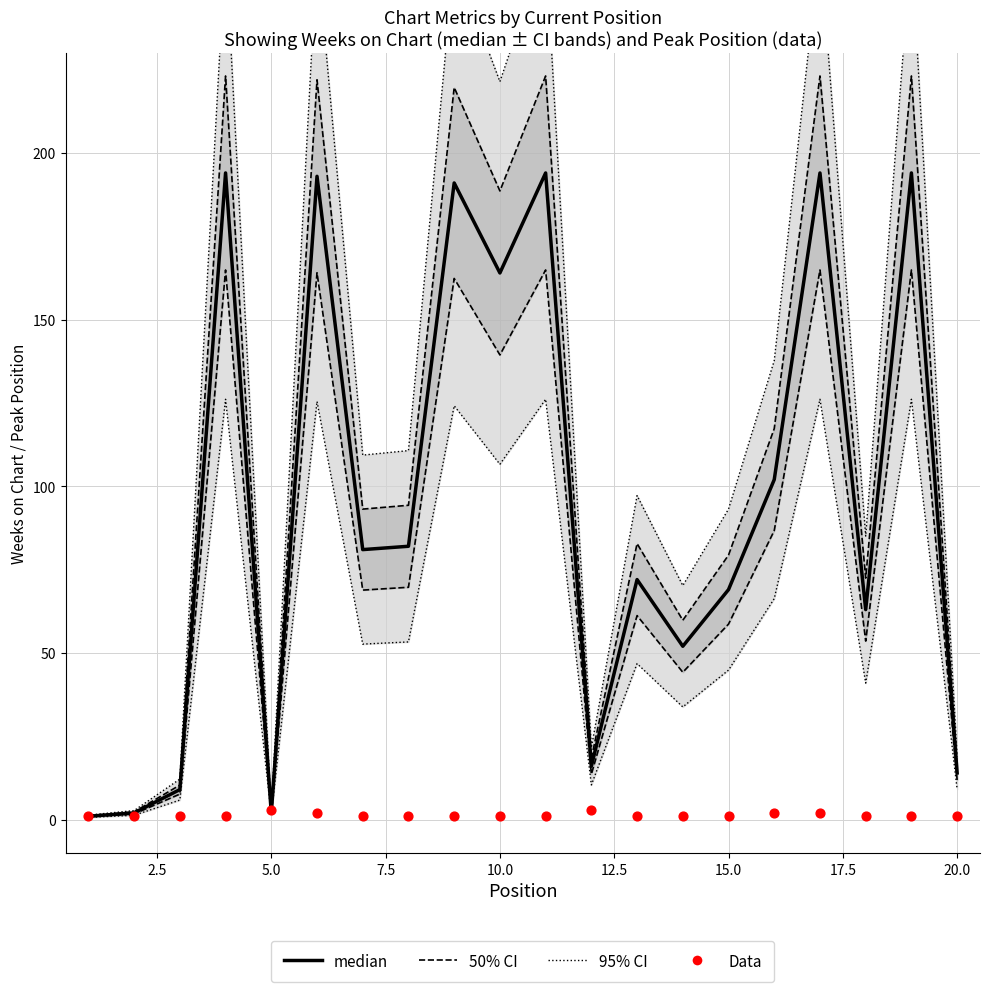

Which series contains the highest Y value?

95% CI